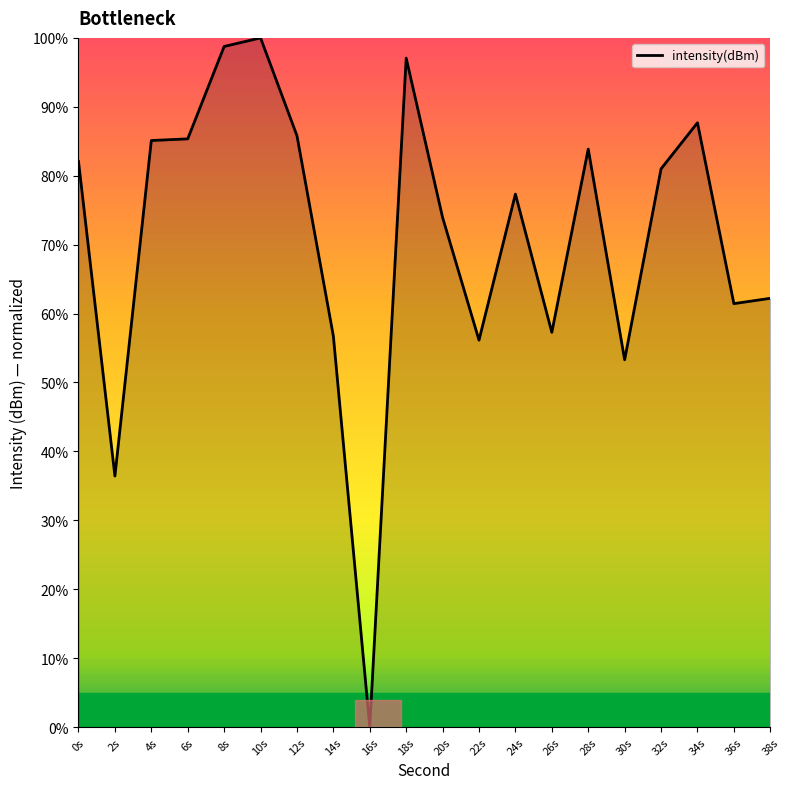

What is the difference between the maximum and minimum values?

100.0